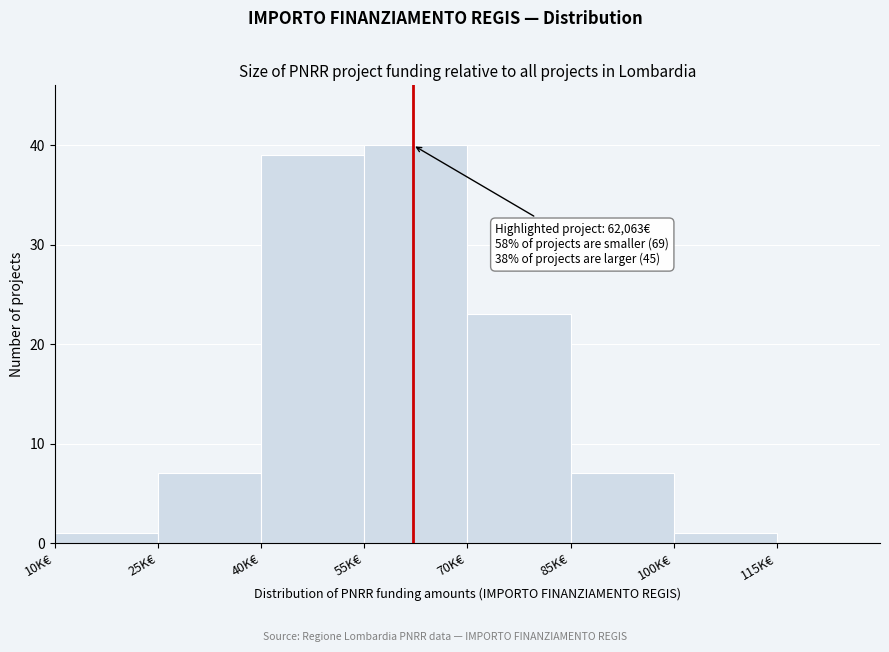

Reading left to right, transcribe all the data shown in this chart.

10K€=1	25K€=7	40K€=39	55K€=40	70K€=23	85K€=7	100K€=1	115K€=0